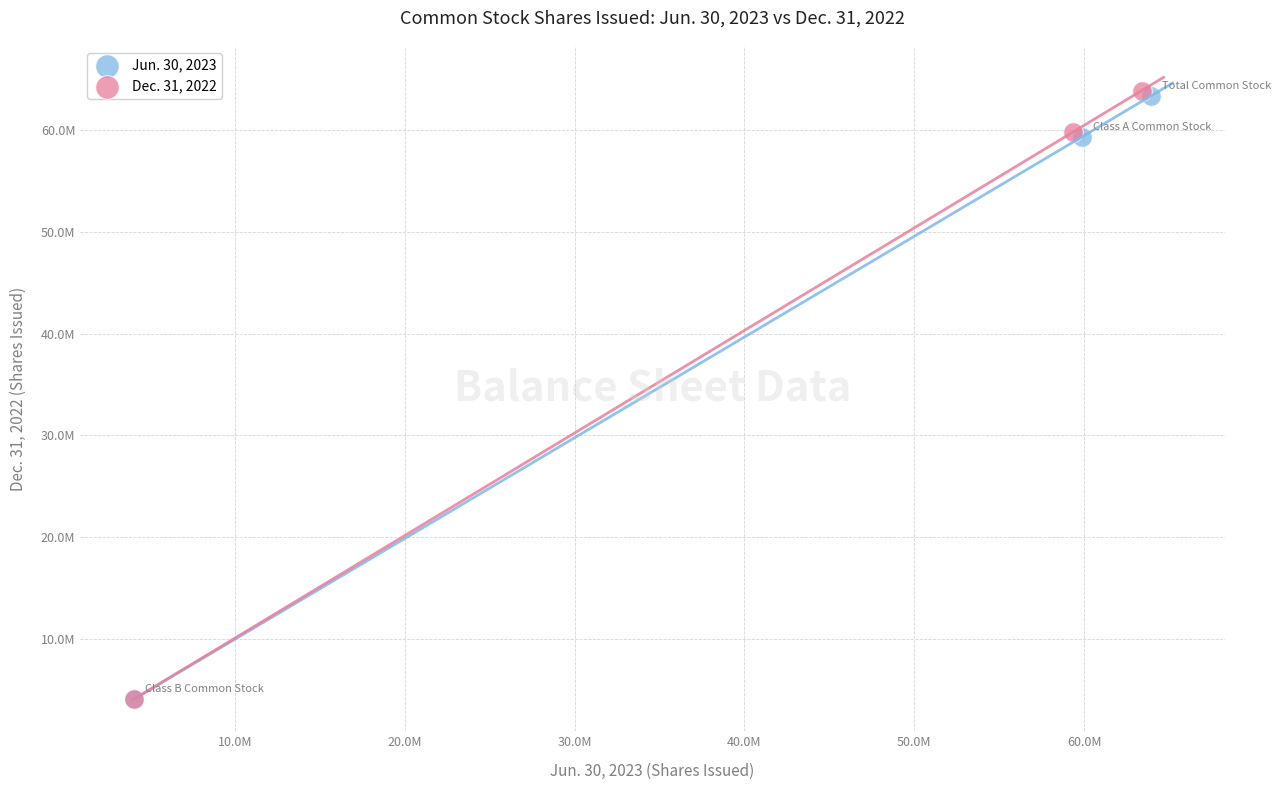

Which series has the widest spread of Y values?

Dec. 31, 2022